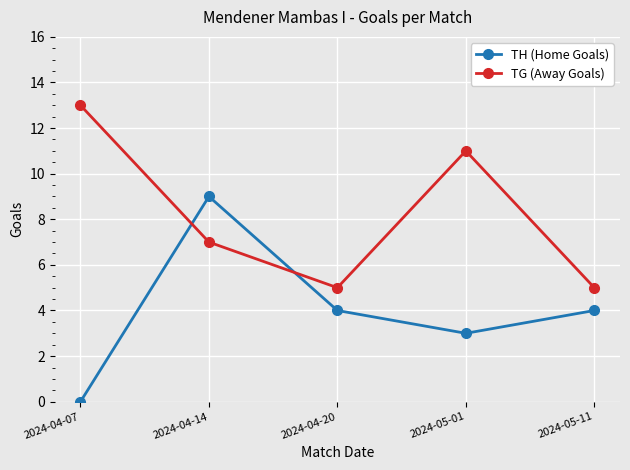

At which label does TH (Home Goals) reach its minimum?

2024-04-07